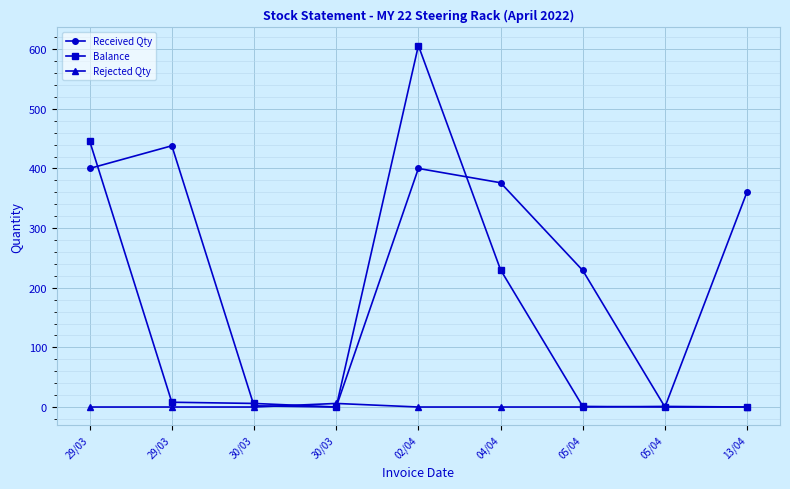

What is the spread (max minus min) of values at 30/03?

6